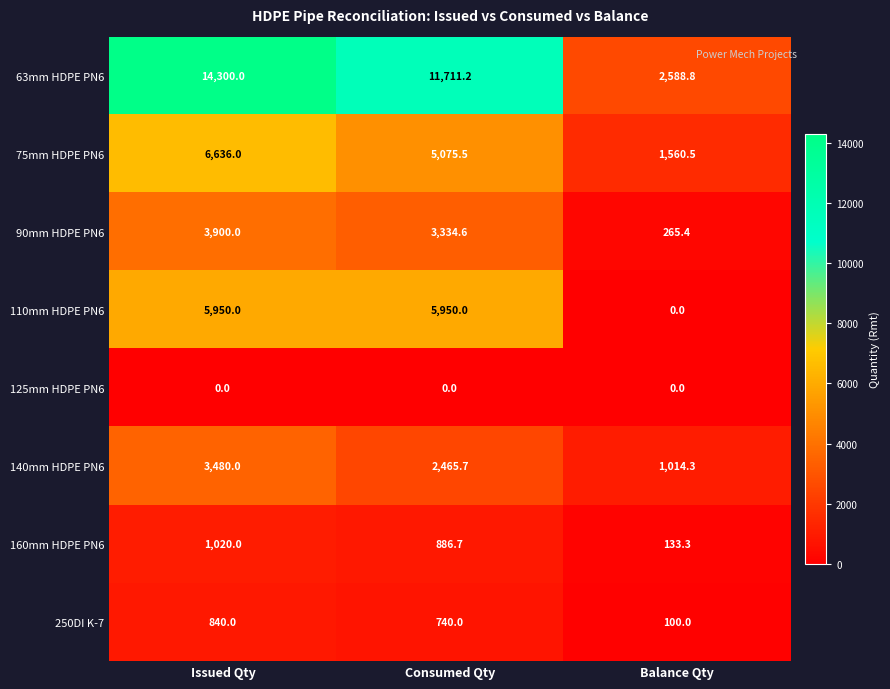

True or false: 160mm HDPE PN6 has a value of 210.1 at Balance Qty.

False